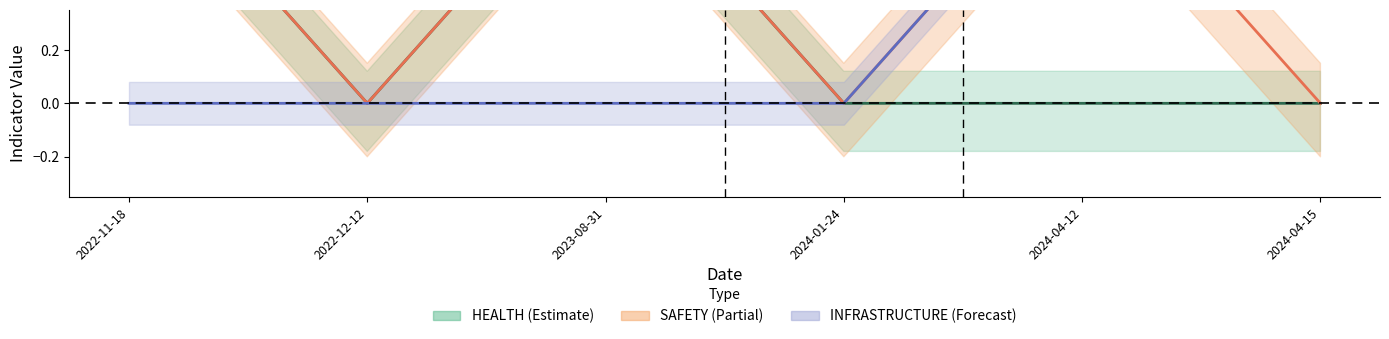

True or false: SAFETY and HEALTH intersect in this chart.

False